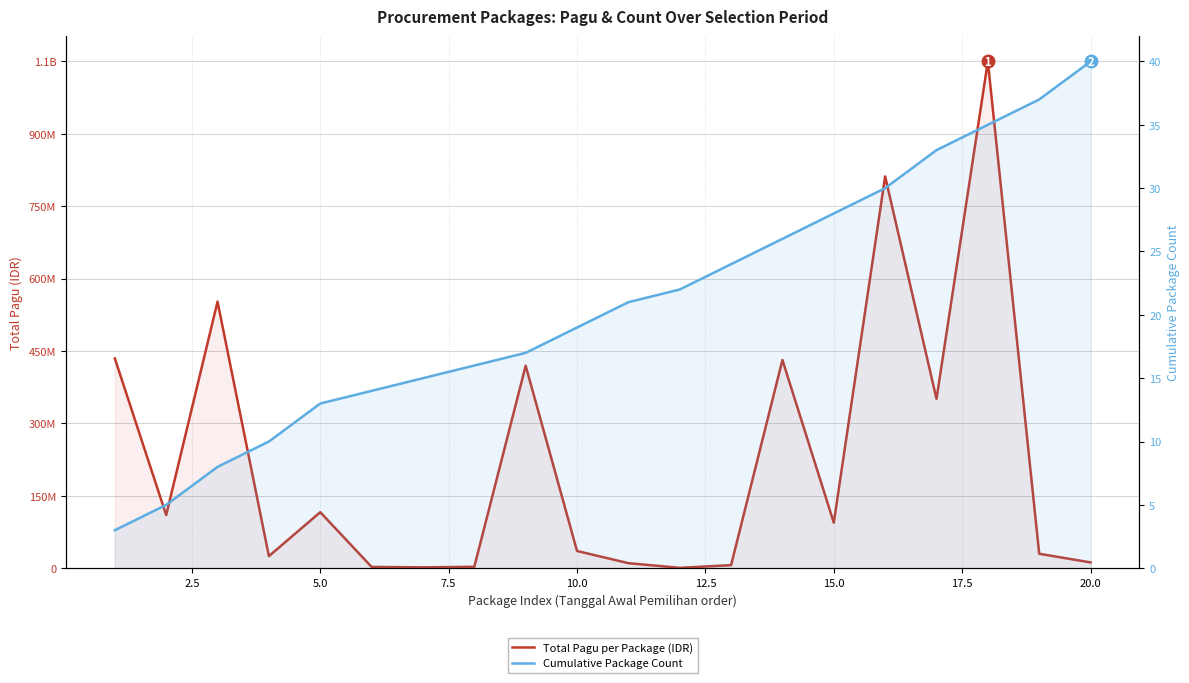

What is the difference between the maximum and minimum values in the Cumulative Package Count series?

37